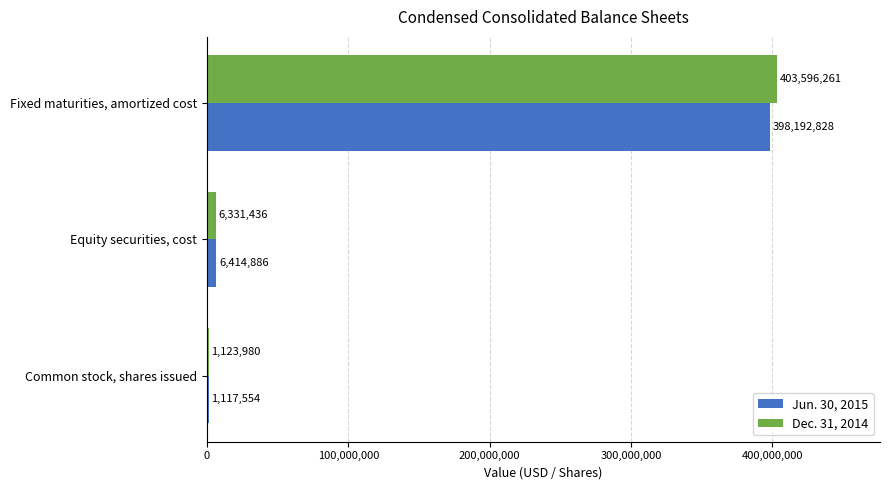

The Jun. 30, 2015 series shows 1117554 at Common stock, shares issued. True or false?

True